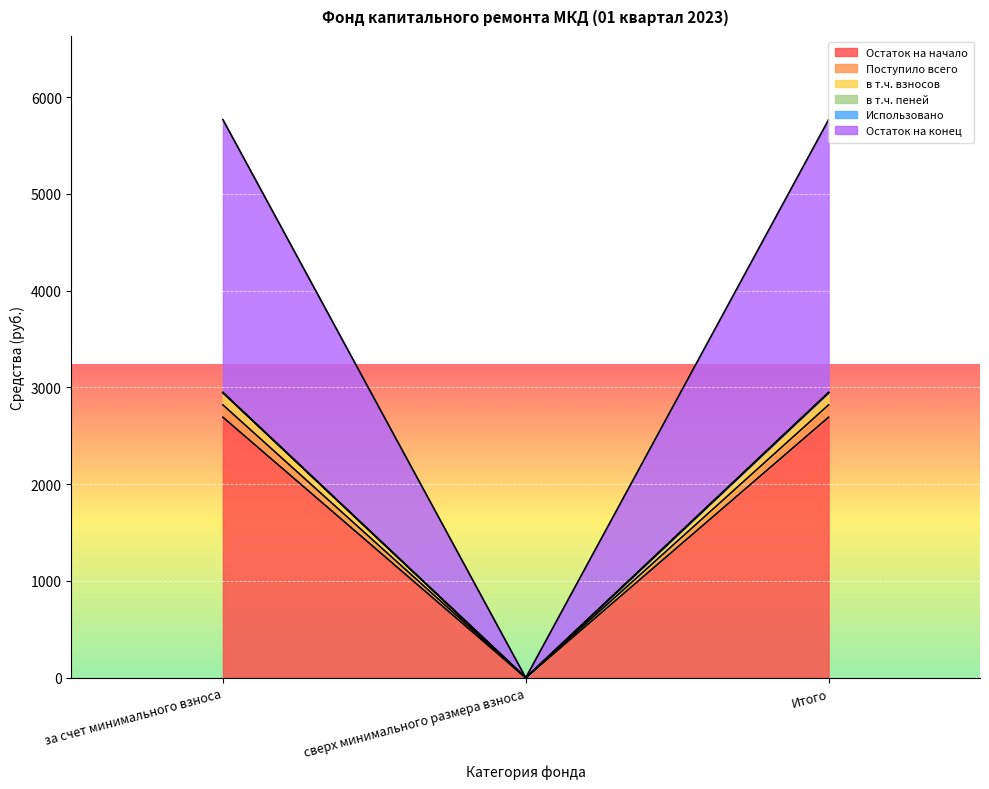

Which category has the lowest value in the Остаток на начало series?

сверх минимального размера взноса